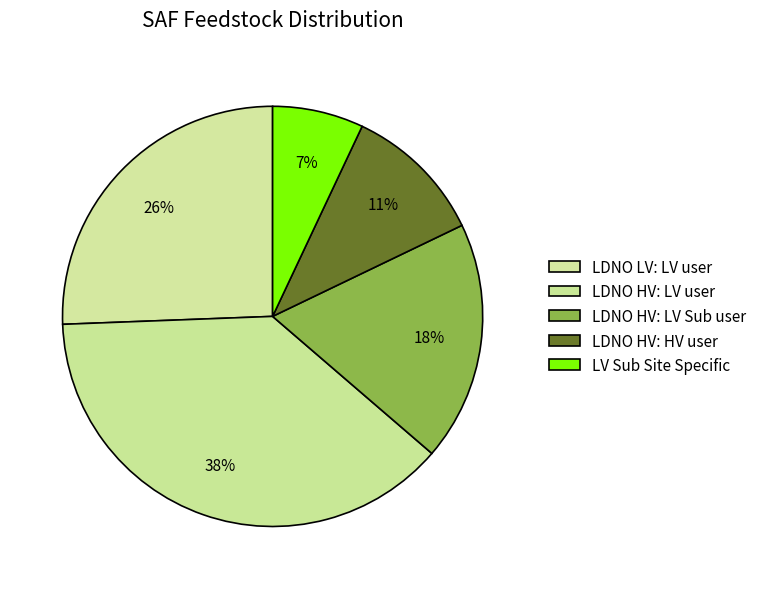

Count the number of slices in the pie.

5